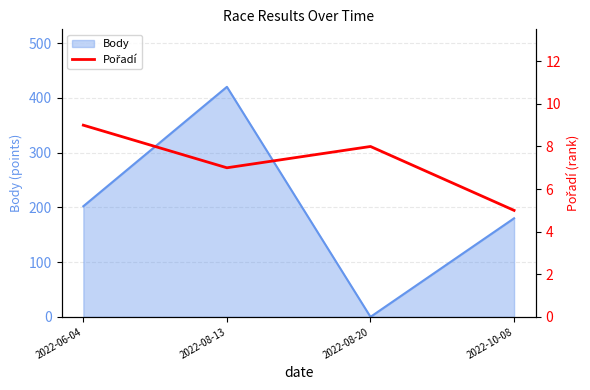

What is the sum of all values?

29